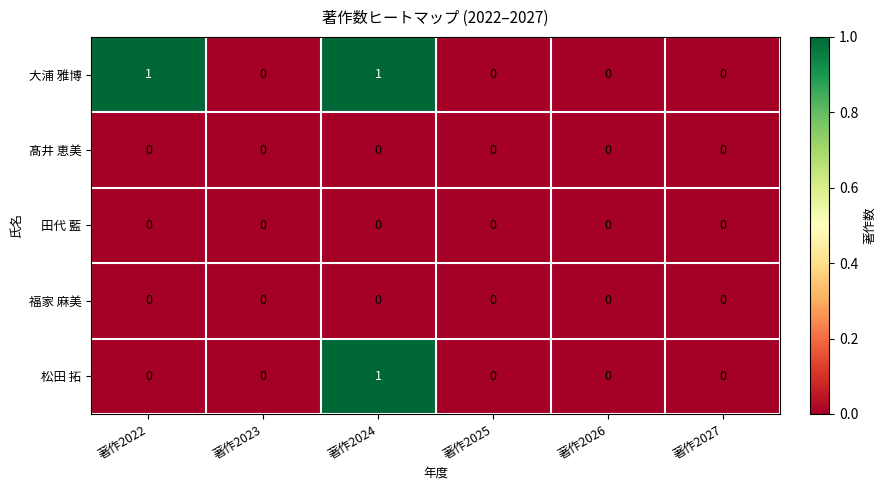

Count the number of categories in the chart.

6